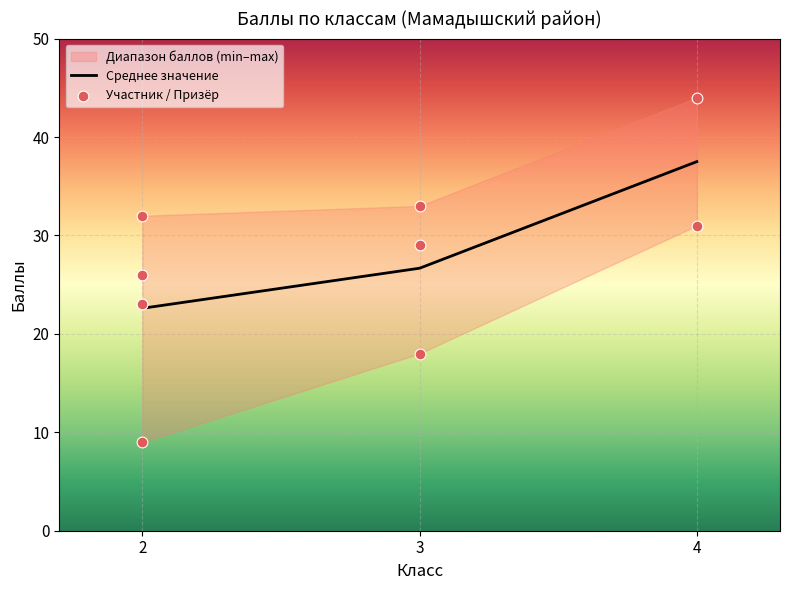

Between 2 and 2, which is larger?

2